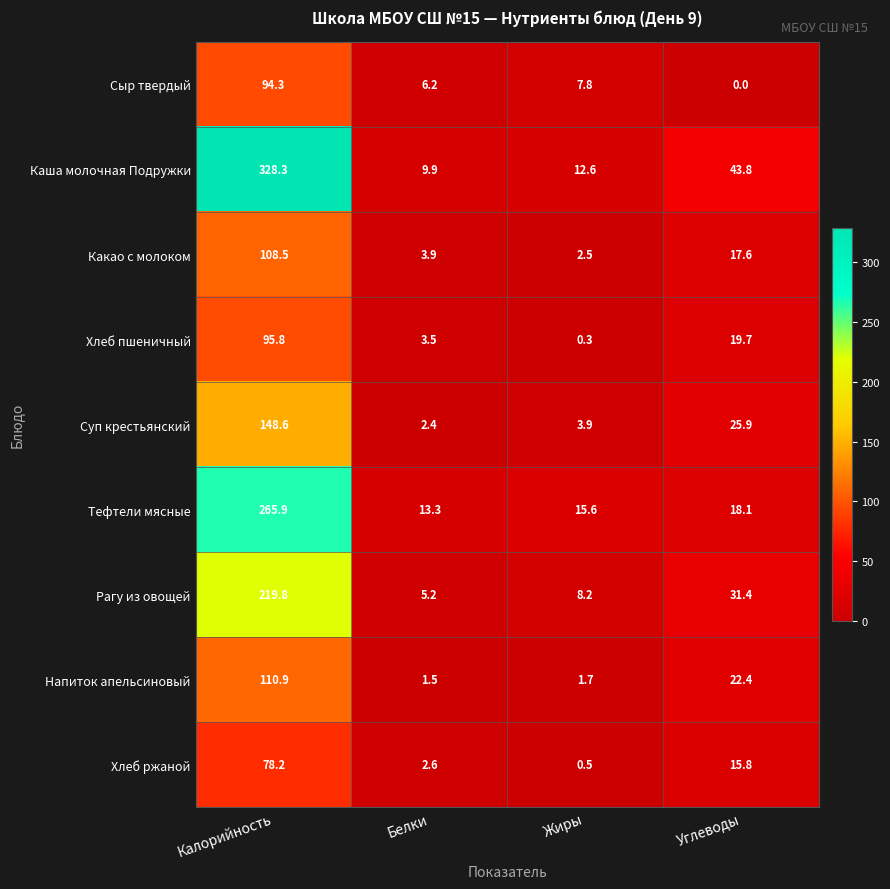

Which series changed the most between Белки and Жиры?

Хлеб пшеничный